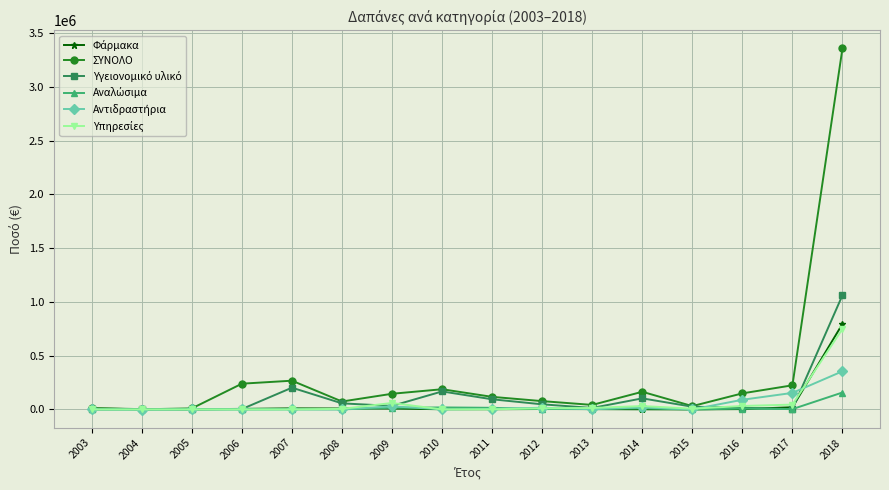

What is the maximum value shown in the chart?

3356531.6